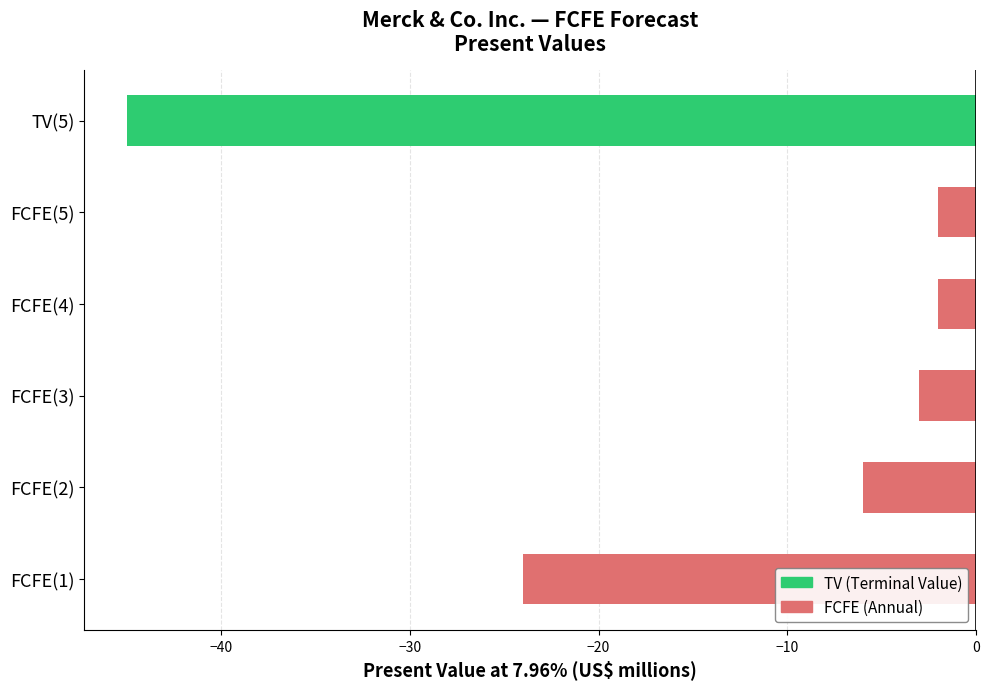

What is the average value?

-14